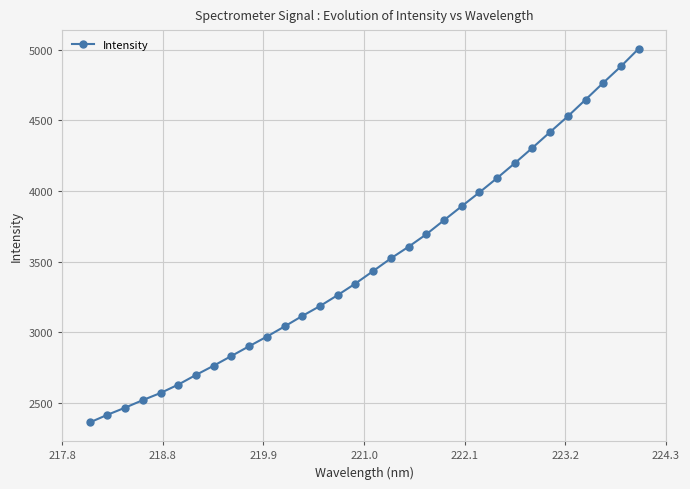

What is the difference between the second highest and minimum values?

2517.8